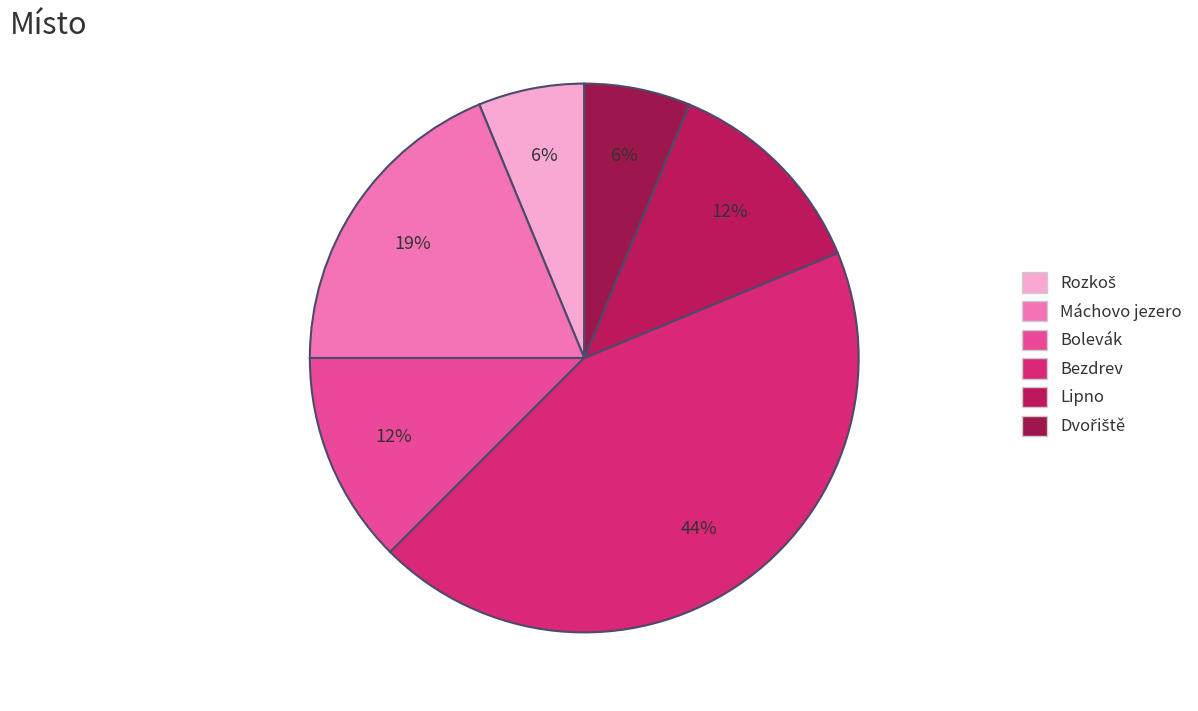

What is the largest slice in the pie chart?

Bezdrev